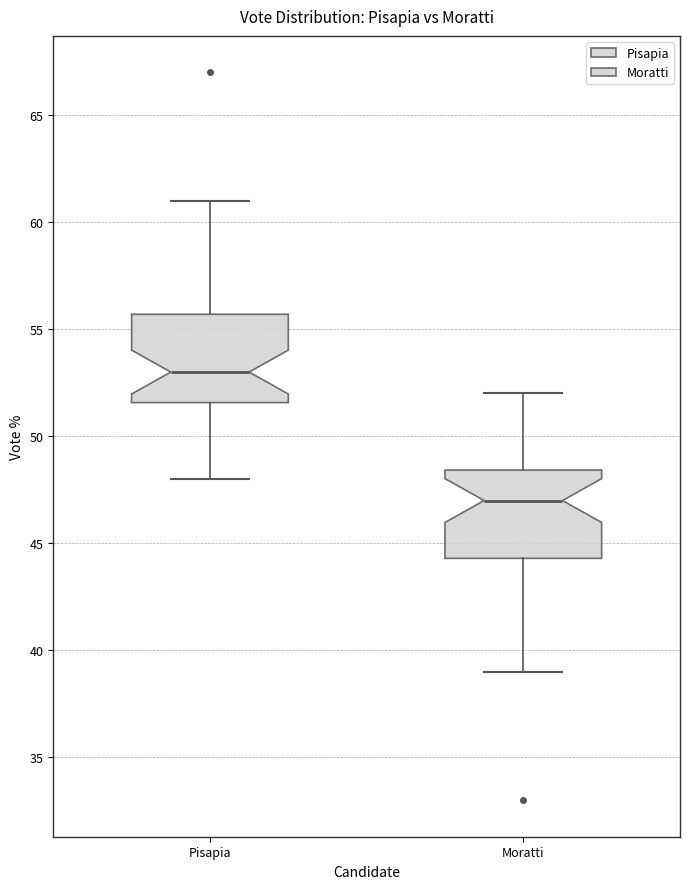

Where is the lower edge of the box for Pisapia on the y-axis? The values are not printed on the chart, so give them approximately, as read against the axis.

51.5